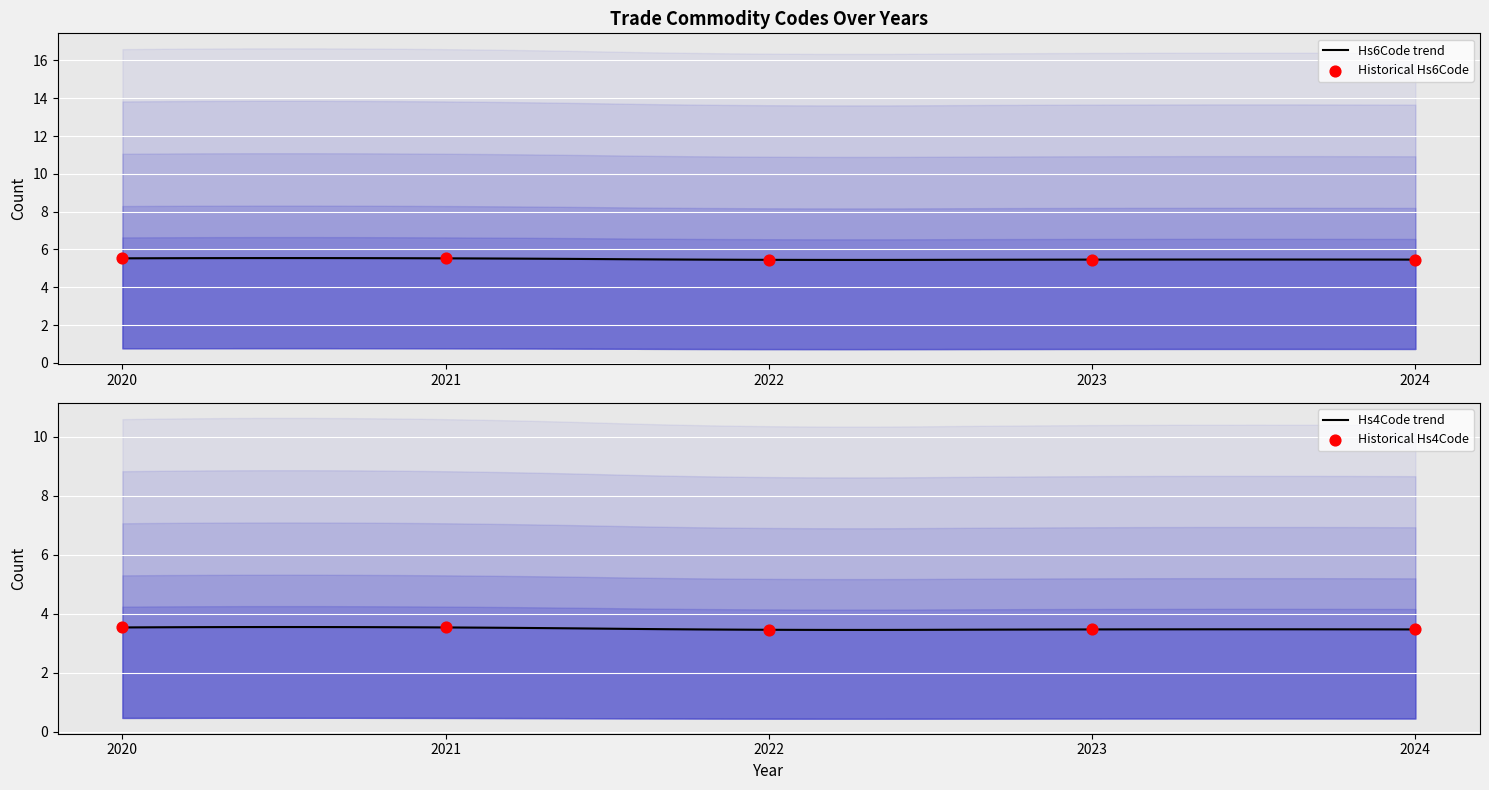

At how many categories does at least one series exceed 3?

5